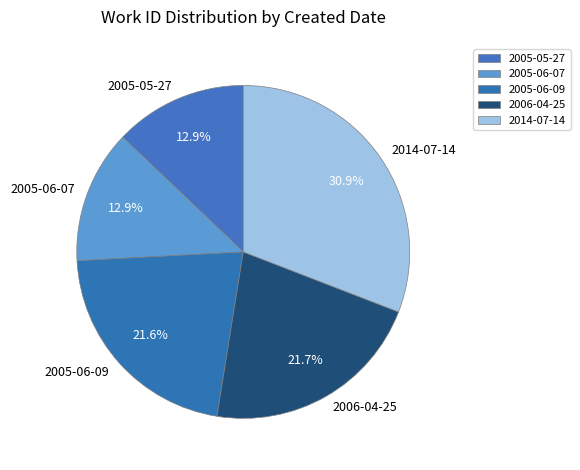

Is it true that 2006-04-25 is 22% of the pie?

True